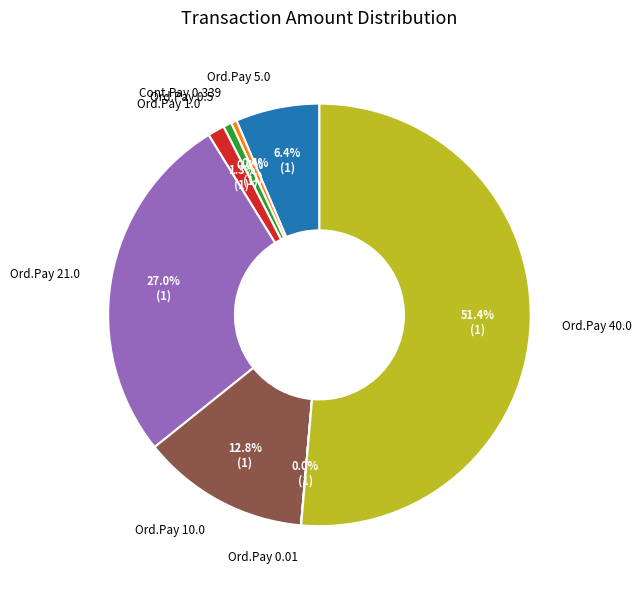

Which category has the biggest portion of the pie?

Ord.Pay 40.0